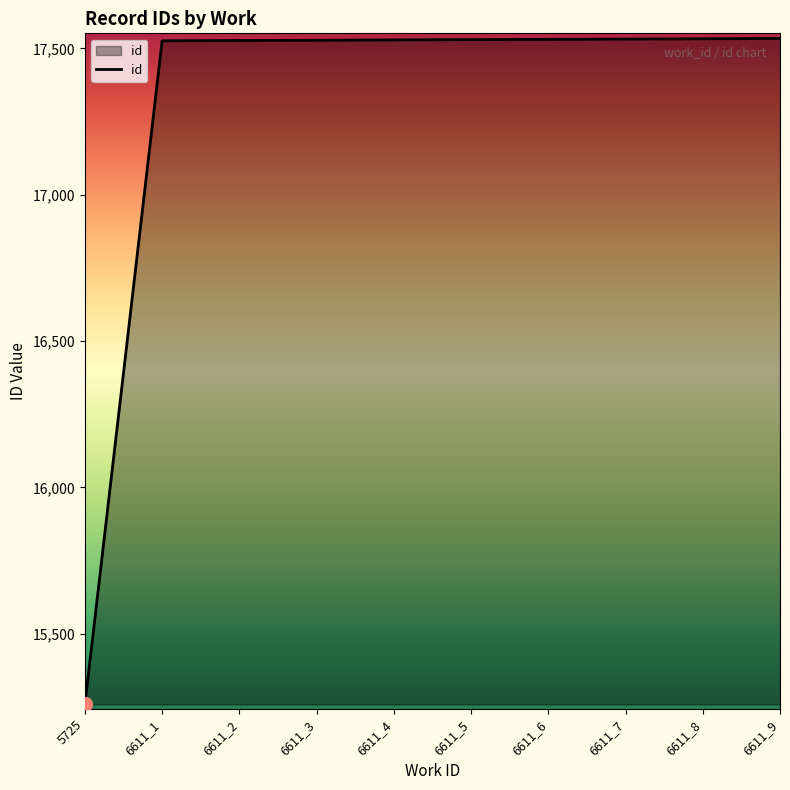

What is the difference between the second highest and second lowest values?

7